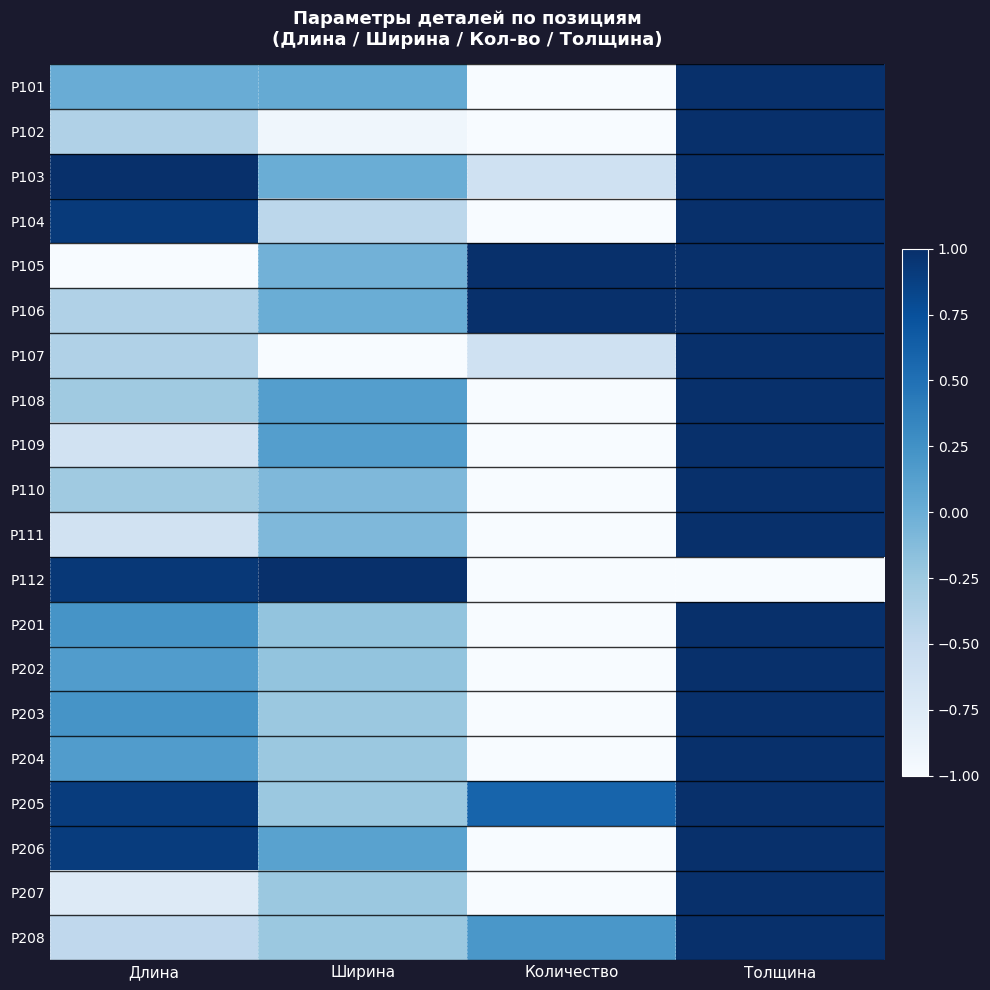

Reading right to left, list all the values displayed in this chart.

P101: Толщина=1.0	Количество=-1.0	Ширина=0.0	Длина=0.0
P102: Толщина=1.0	Количество=-1.0	Ширина=-0.9	Длина=-0.4
P103: Толщина=1.0	Количество=-0.6	Ширина=0.0	Длина=1.0
P104: Толщина=1.0	Количество=-1.0	Ширина=-0.4	Длина=0.9
P105: Толщина=1.0	Количество=1.0	Ширина=-0.0	Длина=-1.0
P106: Толщина=1.0	Количество=1.0	Ширина=0.0	Длина=-0.4
P107: Толщина=1.0	Количество=-0.6	Ширина=-1.0	Длина=-0.4
P108: Толщина=1.0	Количество=-1.0	Ширина=0.1	Длина=-0.3
P109: Толщина=1.0	Количество=-1.0	Ширина=0.1	Длина=-0.6
P110: Толщина=1.0	Количество=-1.0	Ширина=-0.1	Длина=-0.3
P111: Толщина=1.0	Количество=-1.0	Ширина=-0.1	Длина=-0.6
P112: Толщина=-1.0	Количество=-1.0	Ширина=1.0	Длина=0.9
P201: Толщина=1.0	Количество=-1.0	Ширина=-0.2	Длина=0.2
P202: Толщина=1.0	Количество=-1.0	Ширина=-0.2	Длина=0.2
P203: Толщина=1.0	Количество=-1.0	Ширина=-0.2	Длина=0.2
P204: Толщина=1.0	Количество=-1.0	Ширина=-0.2	Длина=0.2
P205: Толщина=1.0	Количество=0.6	Ширина=-0.2	Длина=0.9
P206: Толщина=1.0	Количество=-1.0	Ширина=0.1	Длина=0.9
P207: Толщина=1.0	Количество=-1.0	Ширина=-0.2	Длина=-0.7
P208: Толщина=1.0	Количество=0.2	Ширина=-0.2	Длина=-0.5